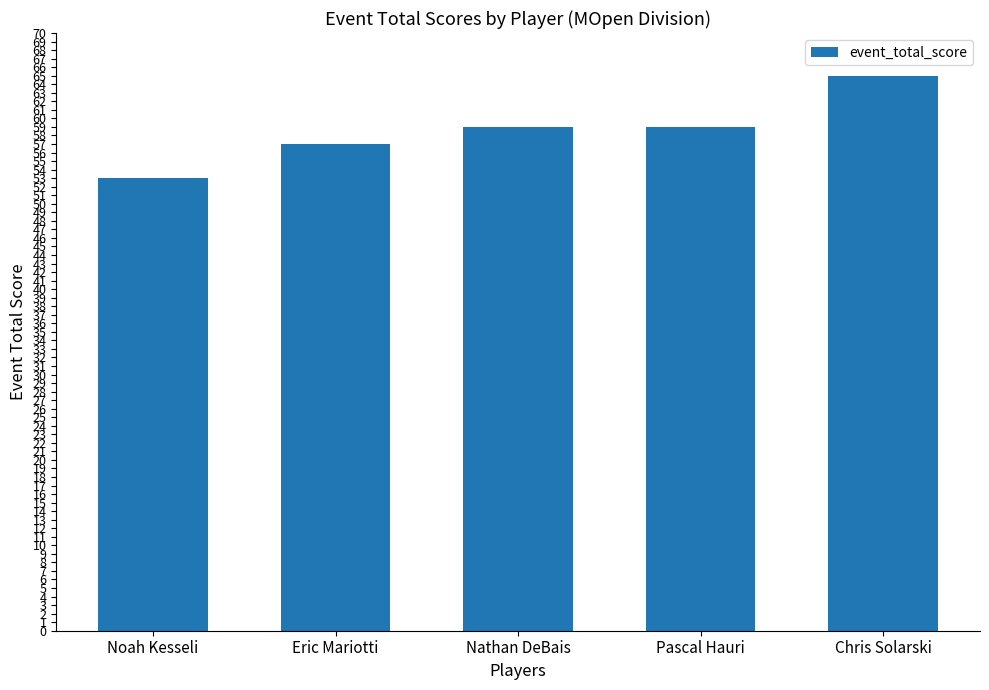

Reading left to right, transcribe all the data shown in this chart.

53	57	59	59	65